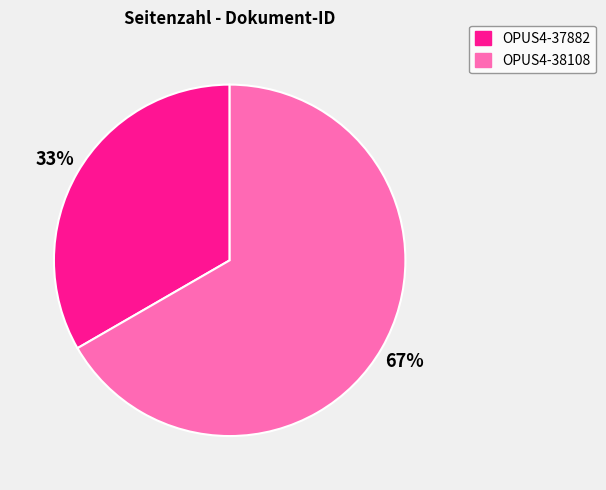

Rank the categories by value from lowest to highest.

OPUS4-37882, OPUS4-38108